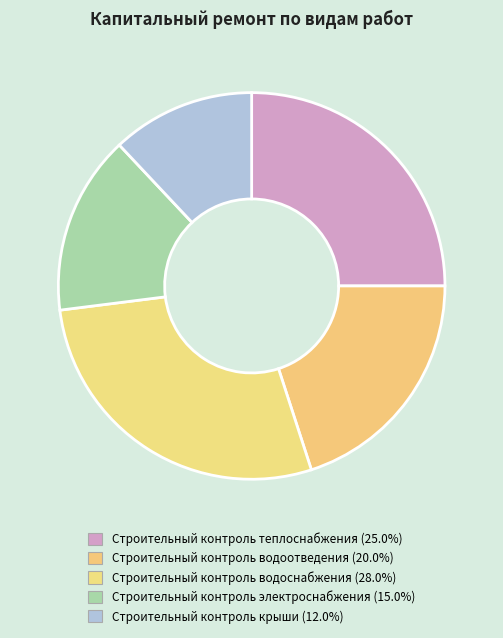

Which has a higher value, Строительный контроль водоотведения or Строительный контроль электроснабжения?

Строительный контроль водоотведения